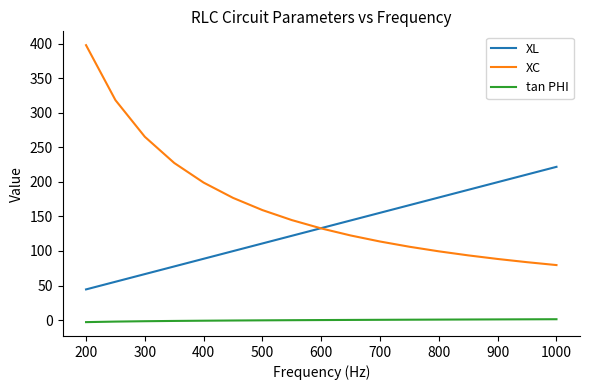

Which series has the widest spread of values?

XC